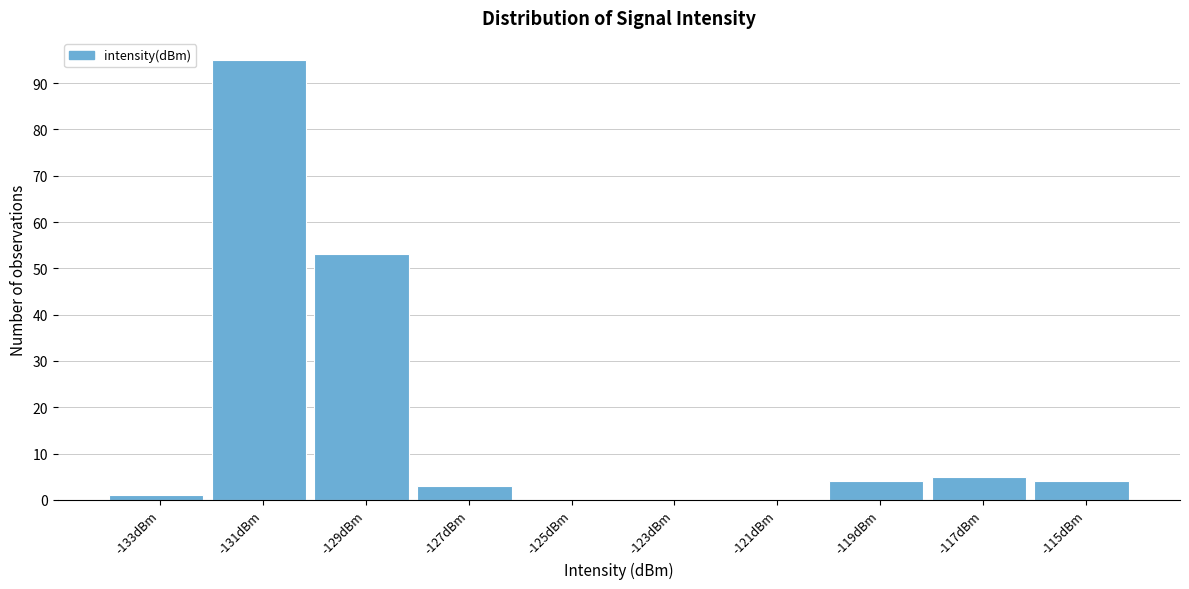

Reading right to left, list all the values displayed in this chart.

-115dBm=4	-117dBm=5	-119dBm=4	-121dBm=0	-123dBm=0	-125dBm=0	-127dBm=3	-129dBm=53	-131dBm=95	-133dBm=1